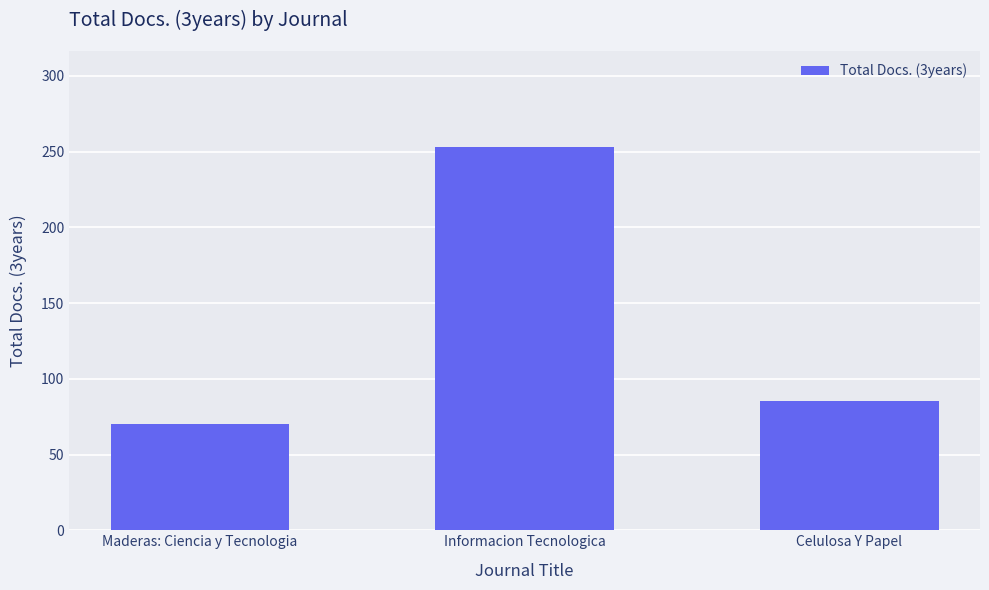

What is the greatest value displayed?

253